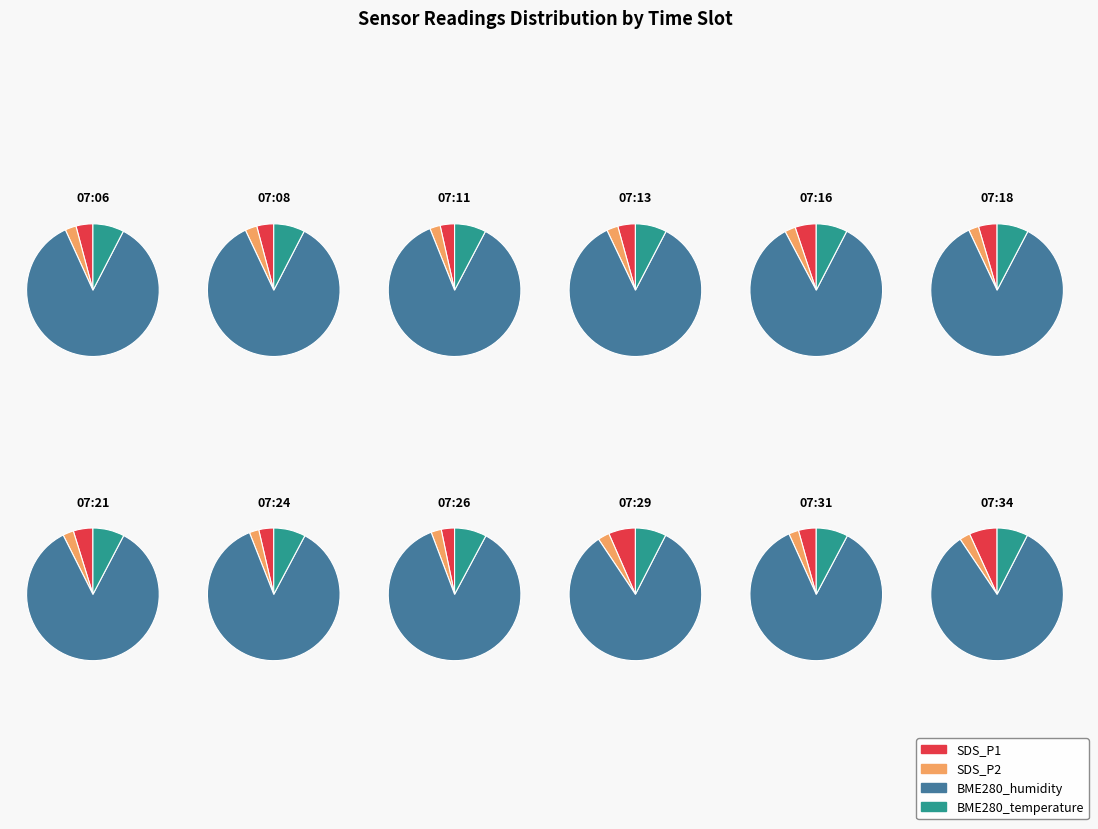

What percentage is NOT represented by 07:34?

87.4%